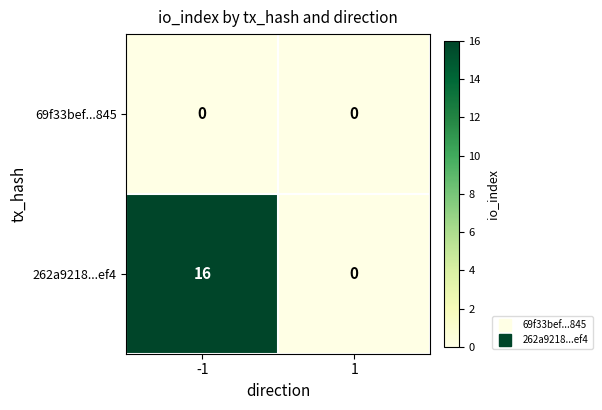

Reading left to right, what are all the values shown in this chart?

69f33bef...845: 0	0
262a9218...ef4: 16	0